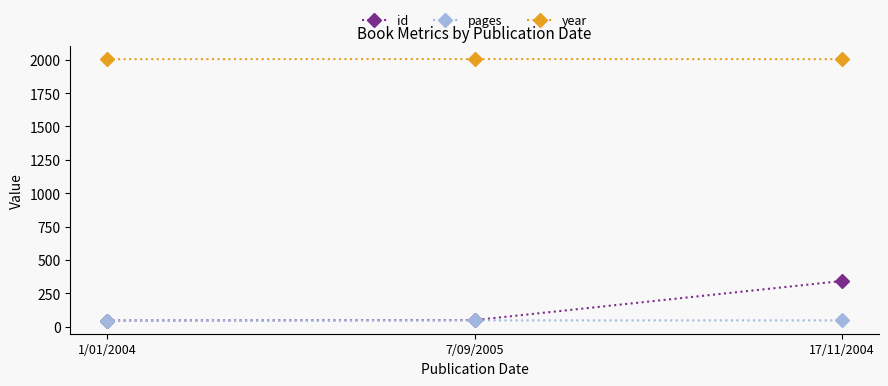

True or false: id has a value of 50 at 7/09/2005.

True